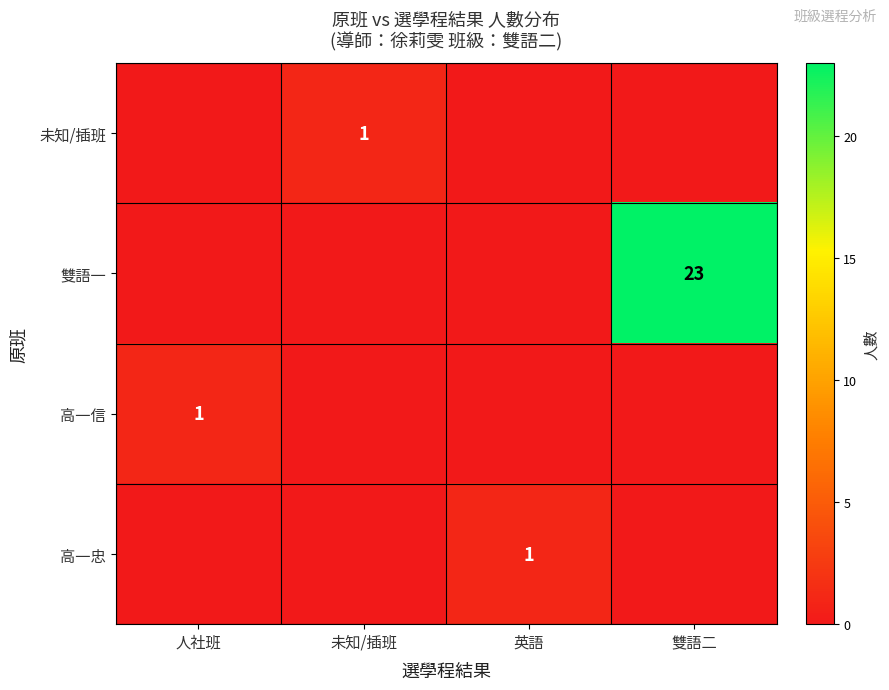

Between 人社班 and 英語, which is larger?

人社班